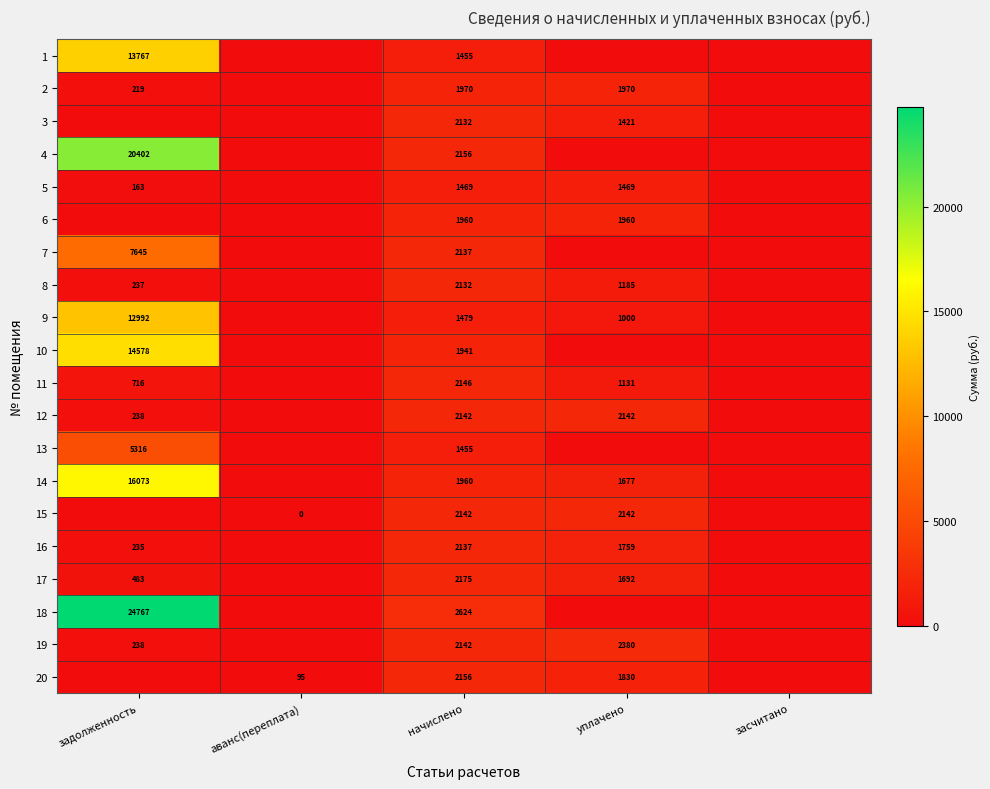

What is the difference between the 15 values at начислено and аванс(переплата)?

2142